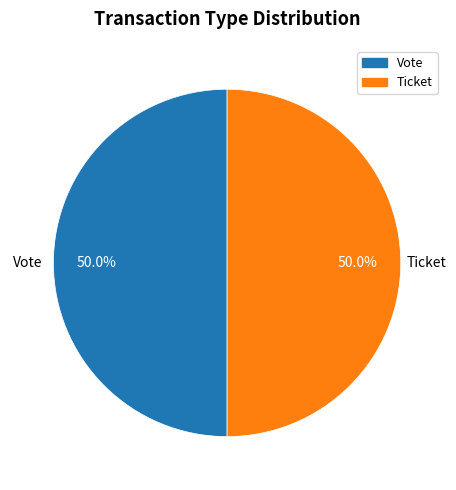

How many segments does this pie chart have?

2